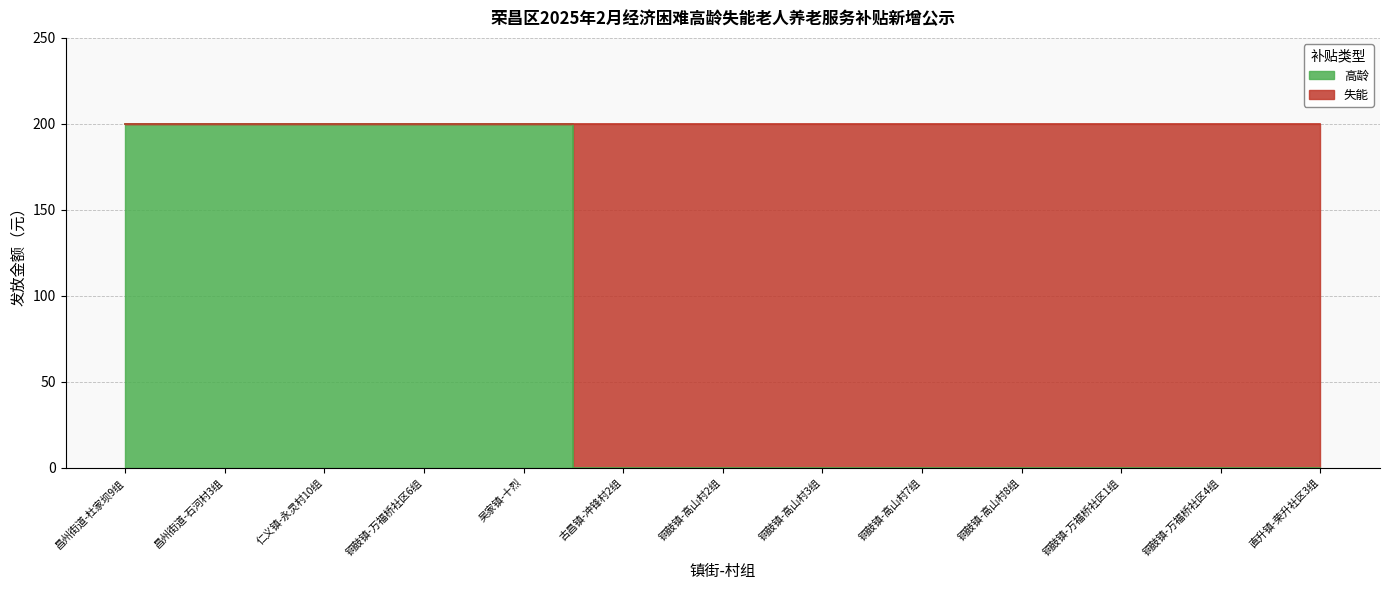

Is it true that the value at 昌州街道-石河村3组 is 200?

True